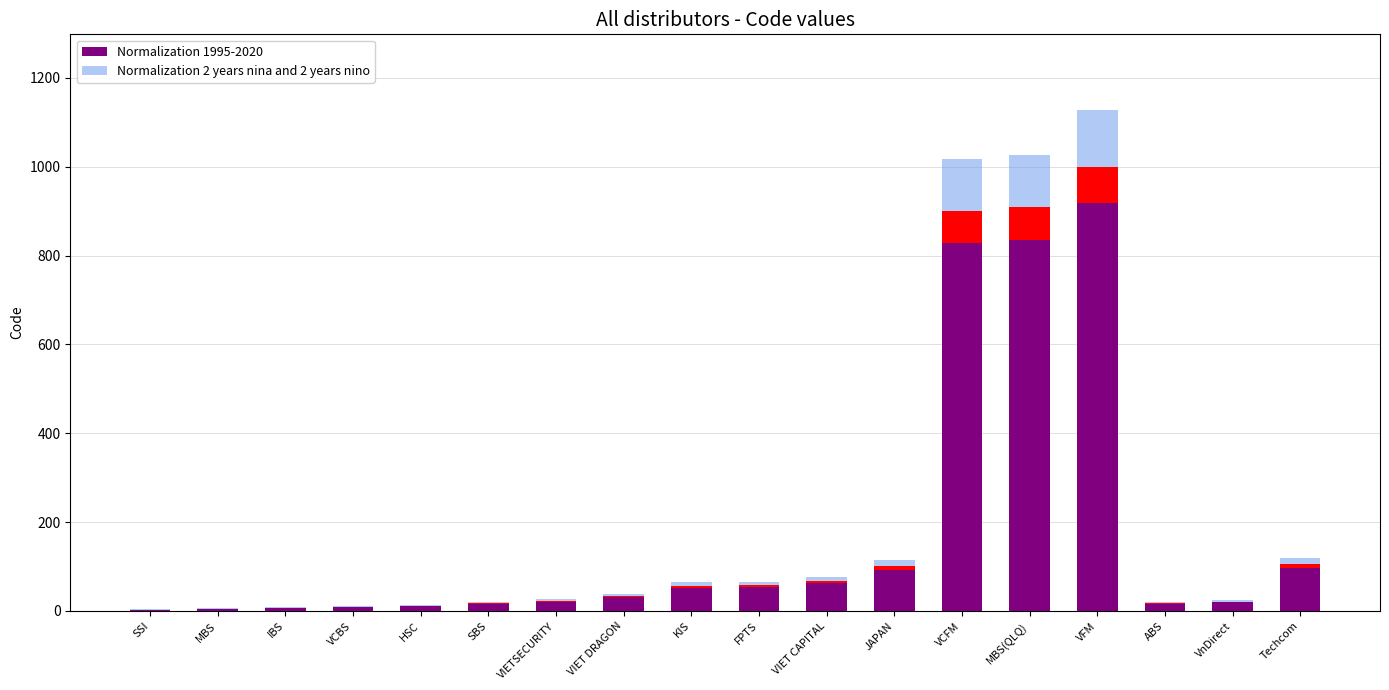

Which series changed the most between SSI and HSC?

Normalization 2 years nina and 2 years nino